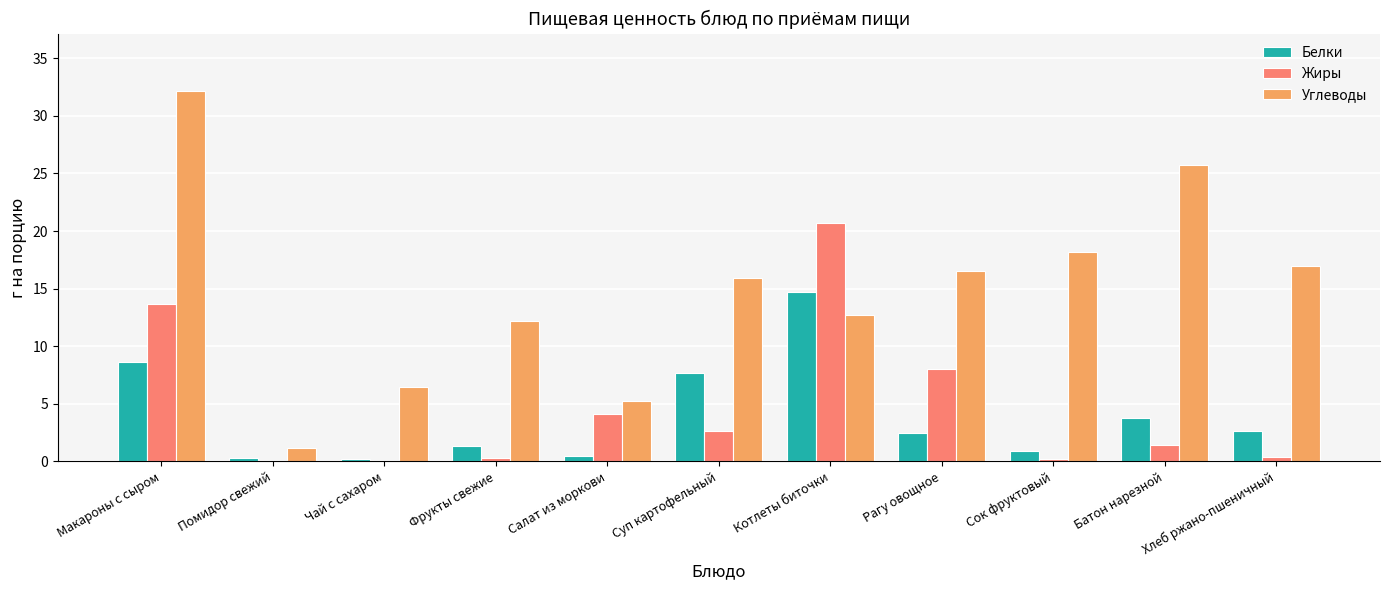

True or false: Углеводы has a value of 26.0 at Суп картофельный.

False